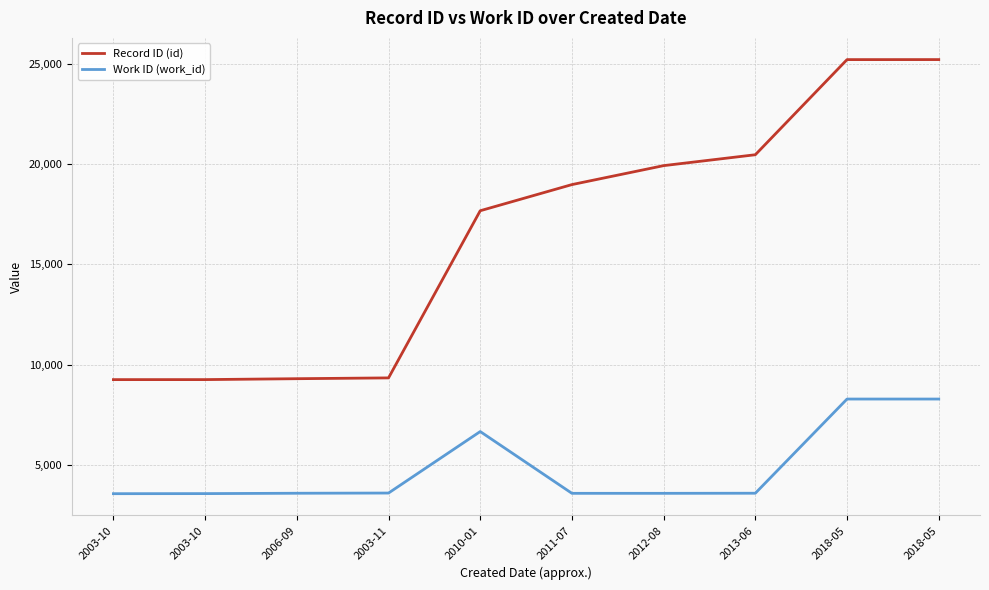

At which label does Record ID (id) reach its minimum?

2003-10